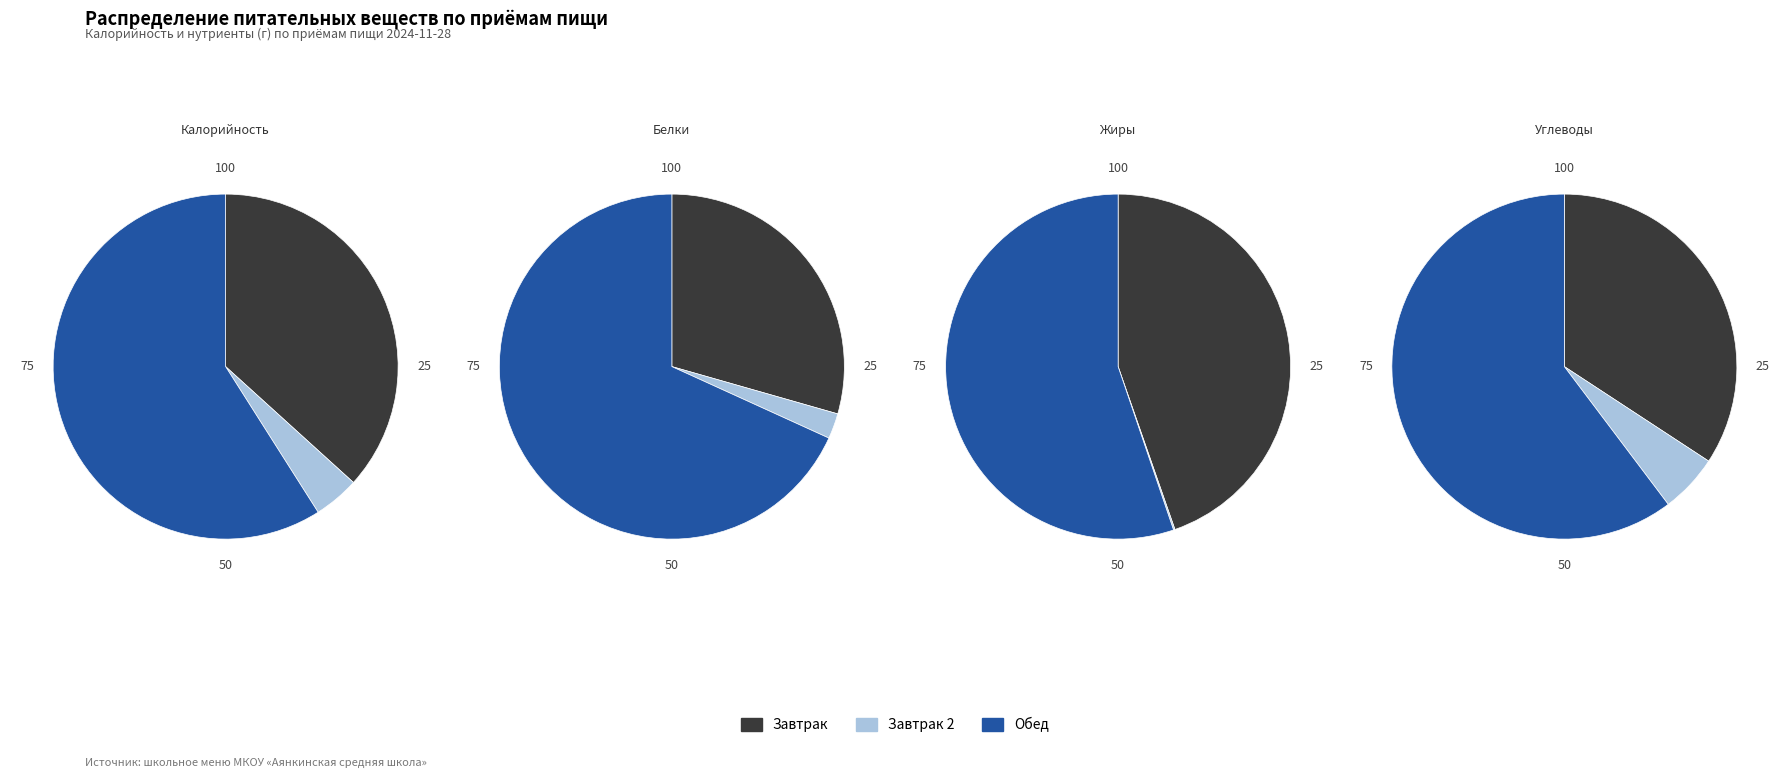

Between Белки and Жиры, which series saw the biggest shift?

Завтрак